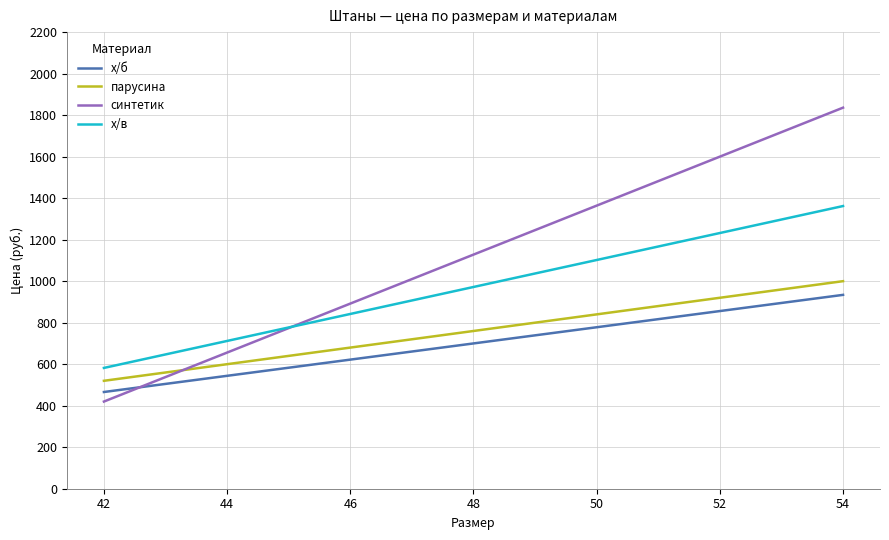

What is the minimum value for х/в?

582